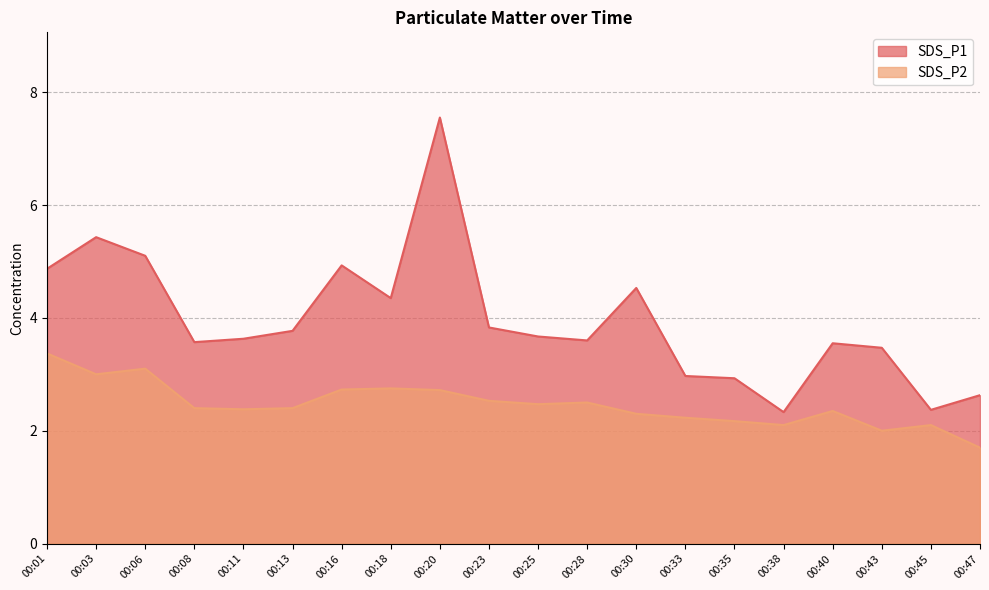

What is the sum of all SDS_P1 values?

79.1